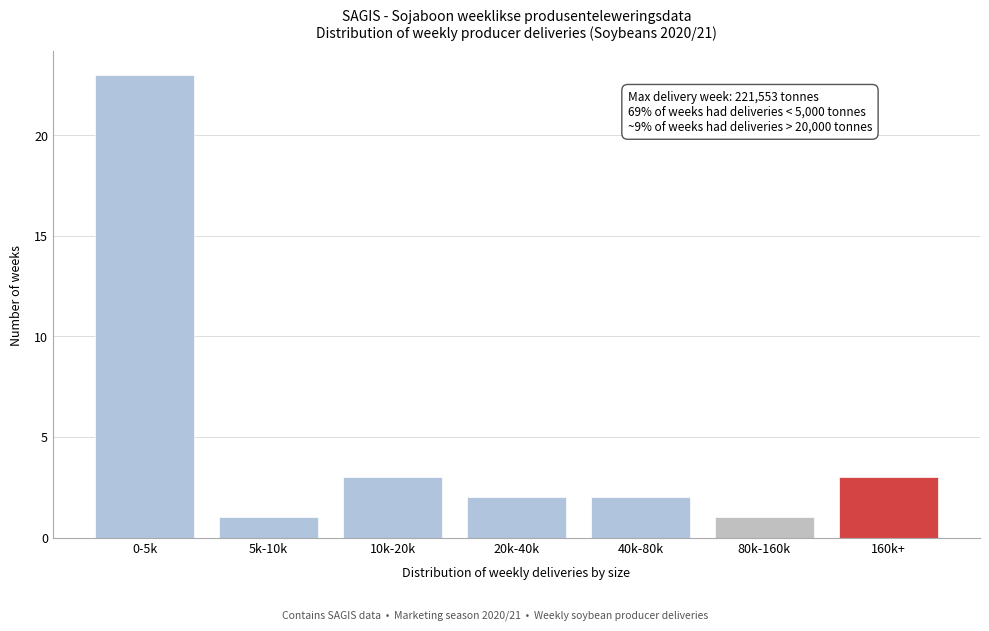

Reading right to left, transcribe all the data shown in this chart.

160k+=3	80k-160k=1	40k-80k=2	20k-40k=2	10k-20k=3	5k-10k=1	0-5k=23